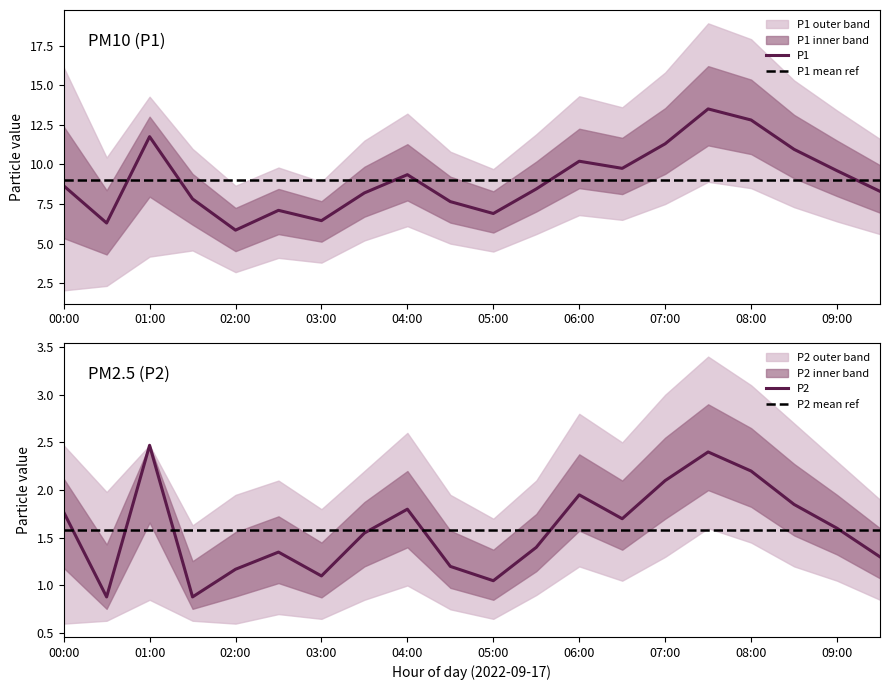

What is the label of the 17th point from the left?

08:00